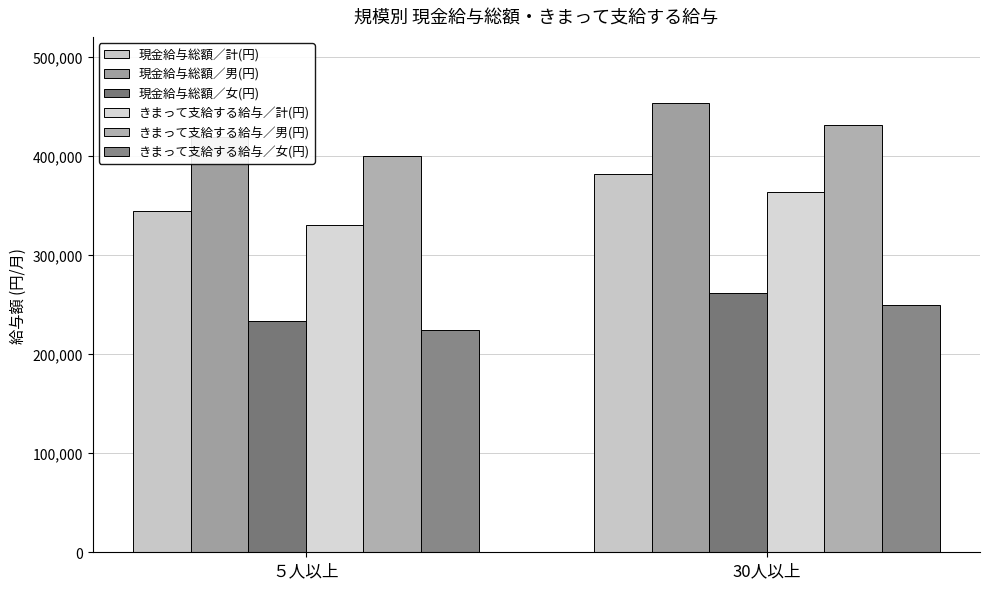

What is the spread (max minus min) of values at ５人以上?

194787